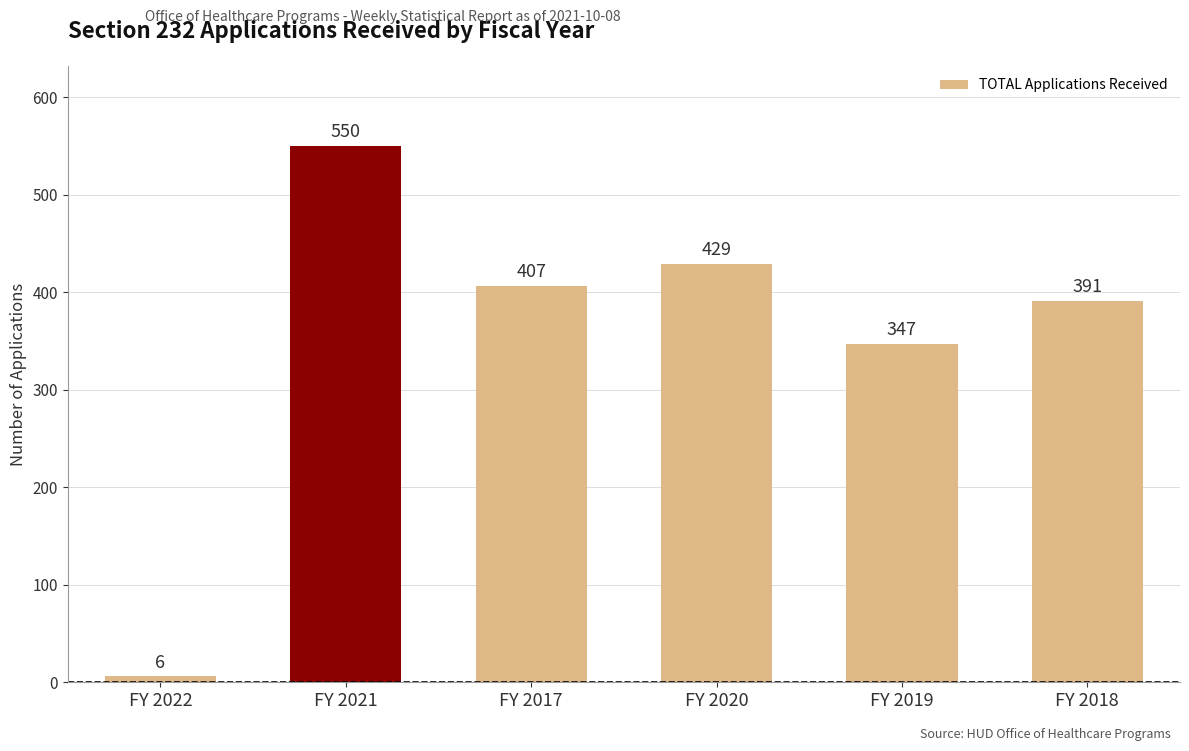

Rank the categories by value from highest to lowest.

FY 2021, FY 2020, FY 2017, FY 2018, FY 2019, FY 2022